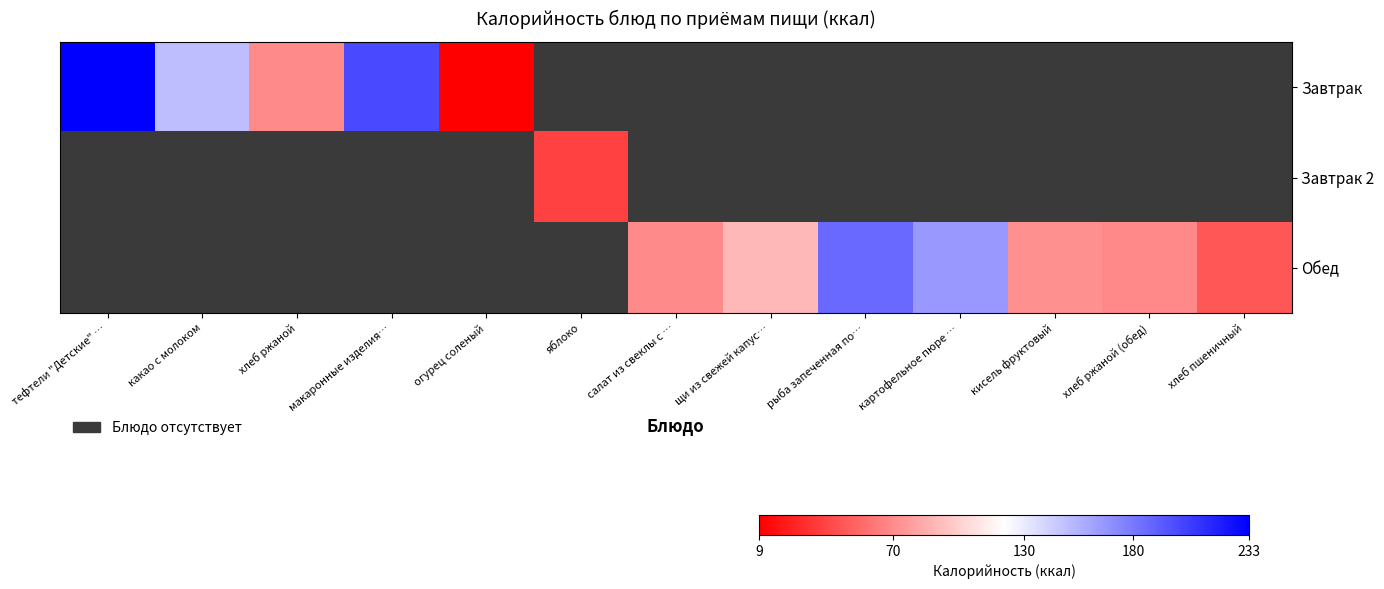

Which series changed the most between салат из свеклы с … and щи из свежей капус…?

Обед